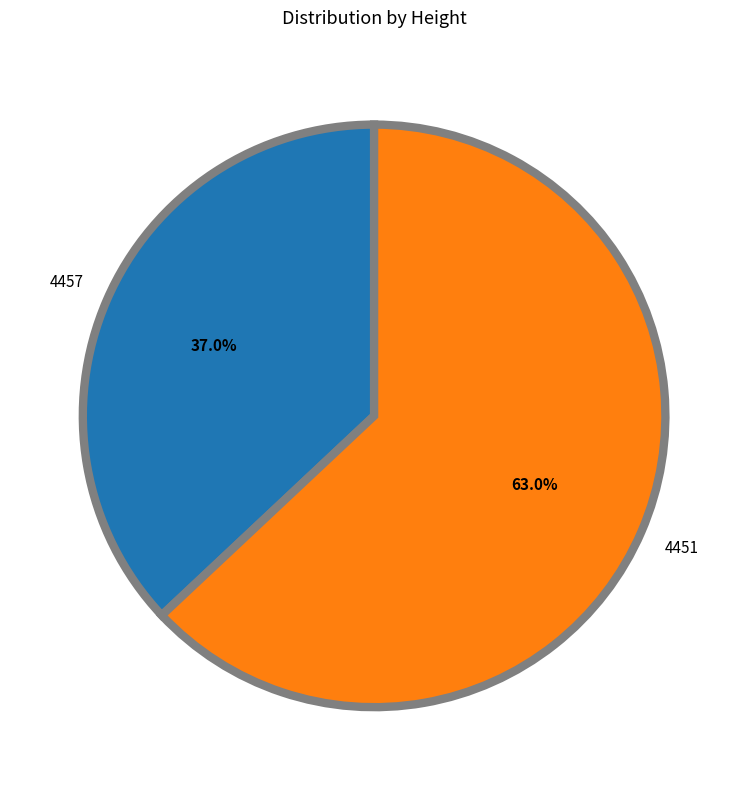

Rank the categories by value from highest to lowest.

4451, 4457